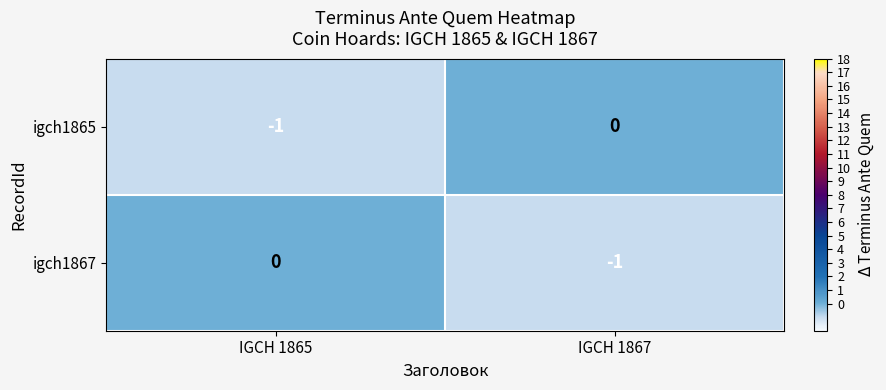

At IGCH 1867, list the series in order from smallest to largest.

igch1867, igch1865